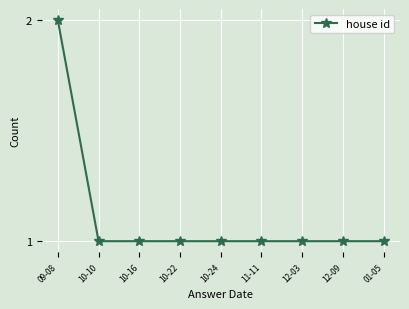

What is the label of the 1st point from the left?

09-08